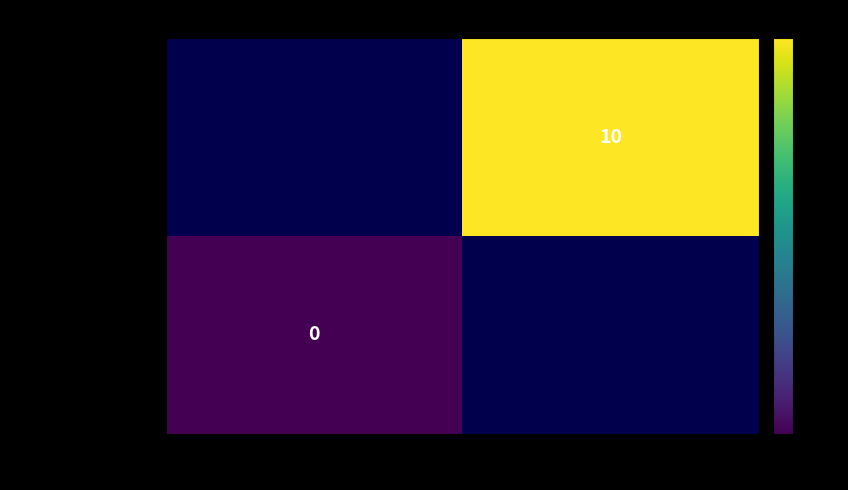

The value of bb908d610078ea35... at 1 is 14. True or false?

False